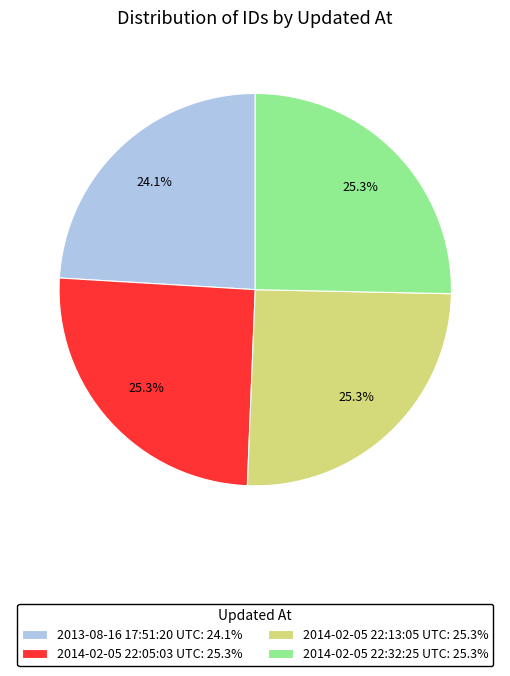

Is there a majority slice in this chart?

No